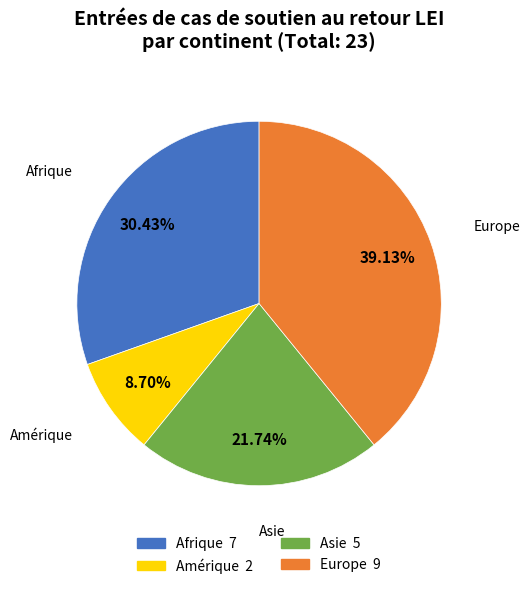

To the nearest percent, what is the average slice percentage?

25%